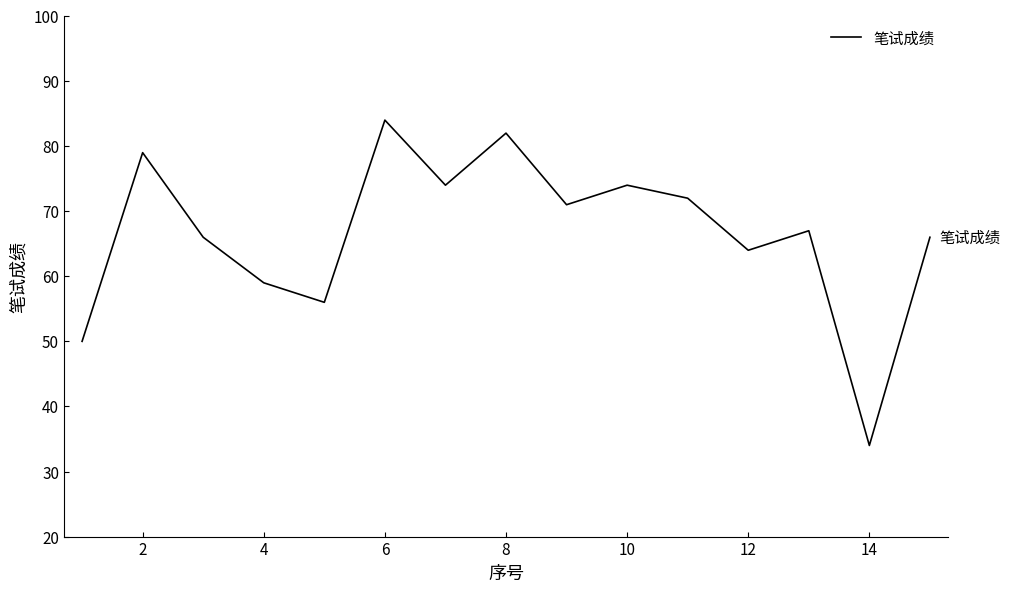

What is the difference between the maximum and minimum values?

50